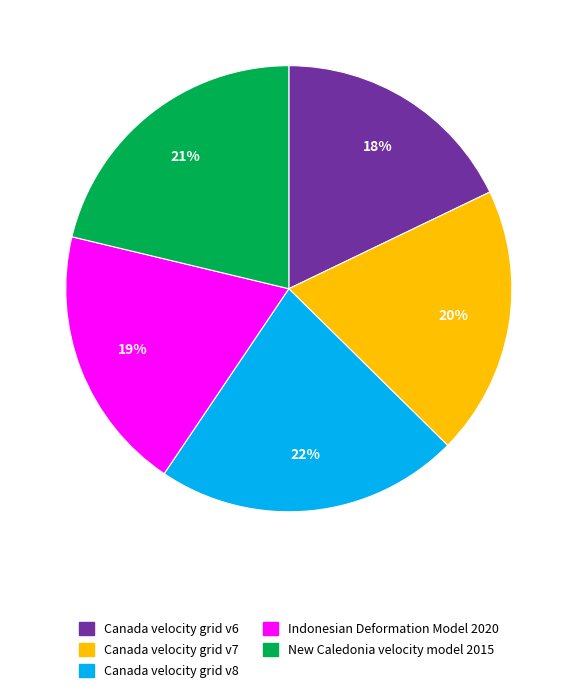

How many slices are in this pie chart?

5